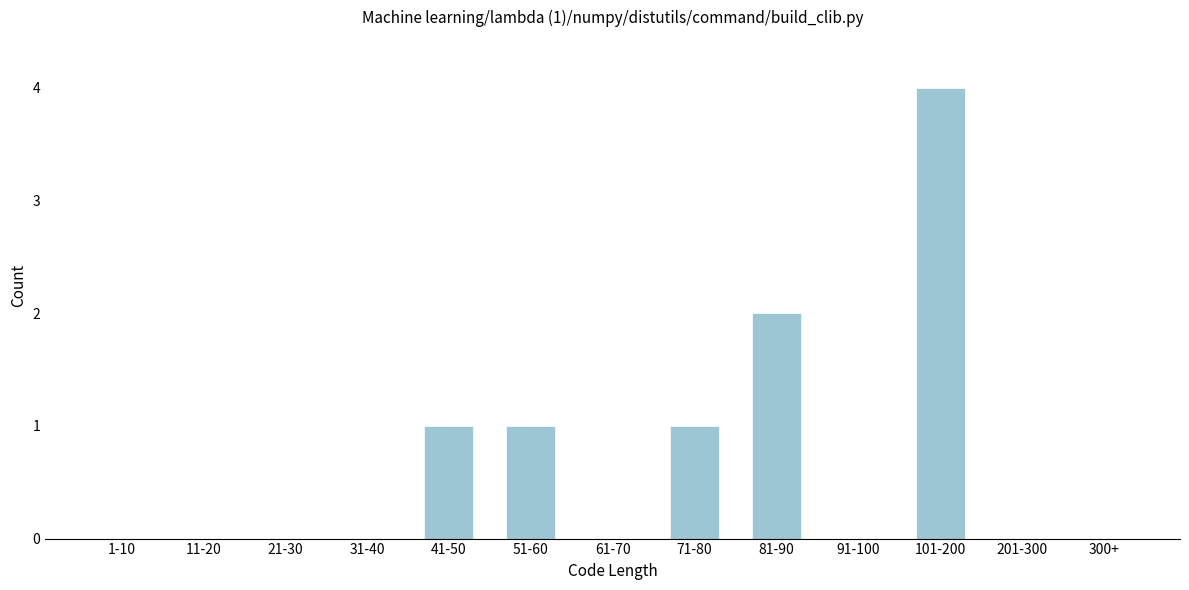

Reading left to right, extract all data points from this chart.

1-10=0	11-20=0	21-30=0	31-40=0	41-50=1	51-60=1	61-70=0	71-80=1	81-90=2	91-100=0	101-200=4	201-300=0	300+=0